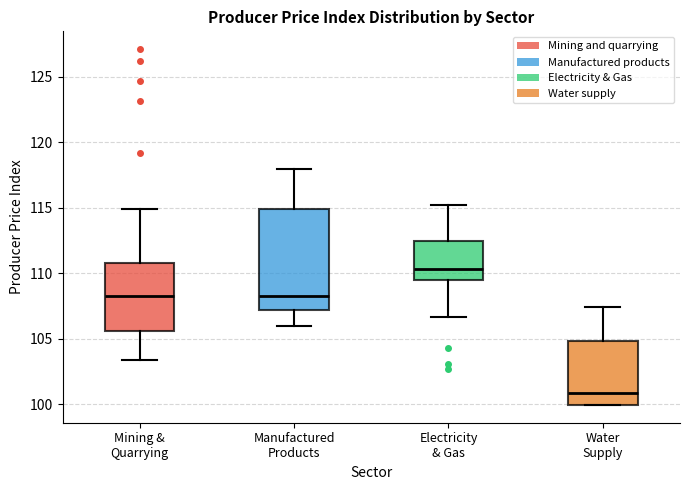

Reading left to right, read every box against the y-axis: the position of its median line, the range the box covers, and the ends of its whiskers. The values are not printed on the chart, so give them approximately, as read against the axis.

Mining & Quarrying: median 108.5, box 105.5 to 111.0, whiskers 103.5 to 115.0
Manufactured Products: median 108.0, box 107.0 to 115.0, whiskers 106.0 to 118.0
Electricity & Gas: median 110.5, box 109.5 to 112.5, whiskers 106.5 to 115.0
Water Supply: median 101.0, box 100.0 to 105.0, whiskers 100.0 to 107.5